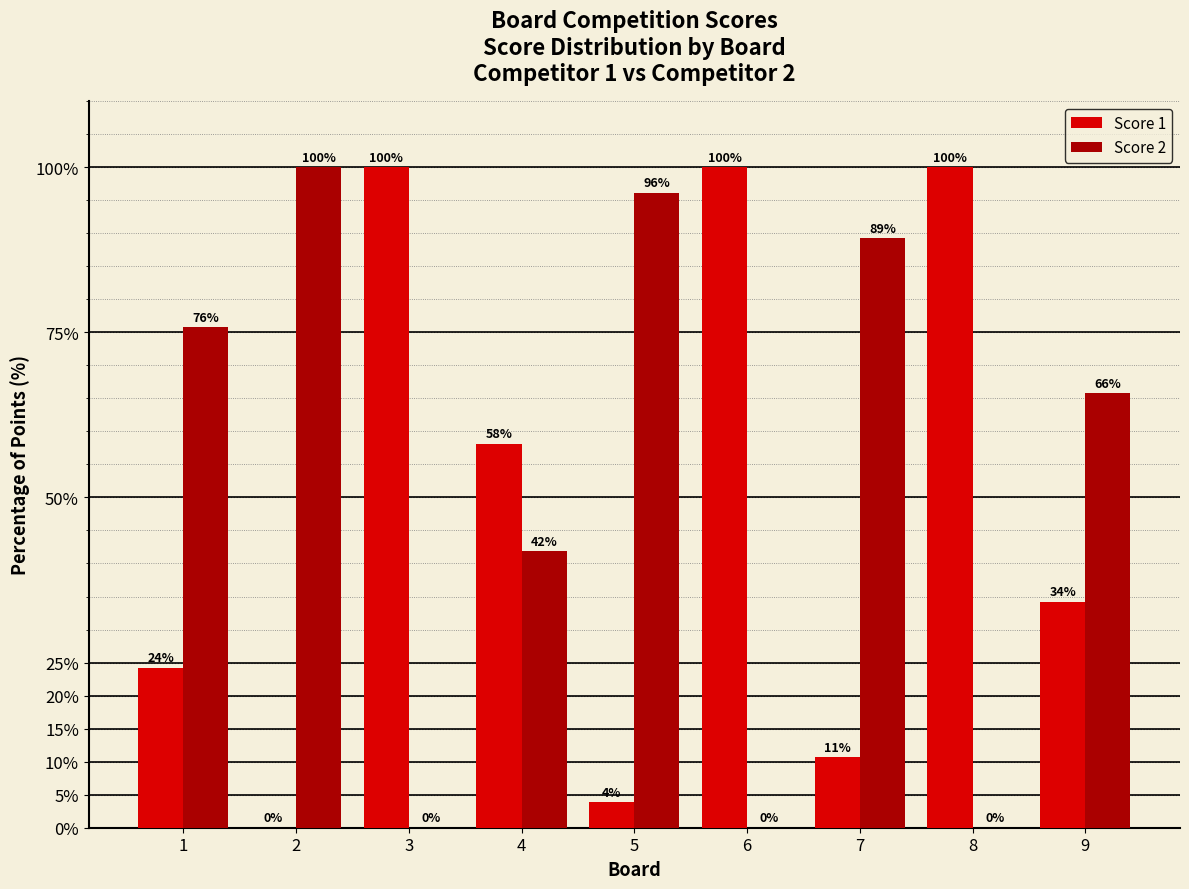

How many data points in Score 2 are above 65?

5